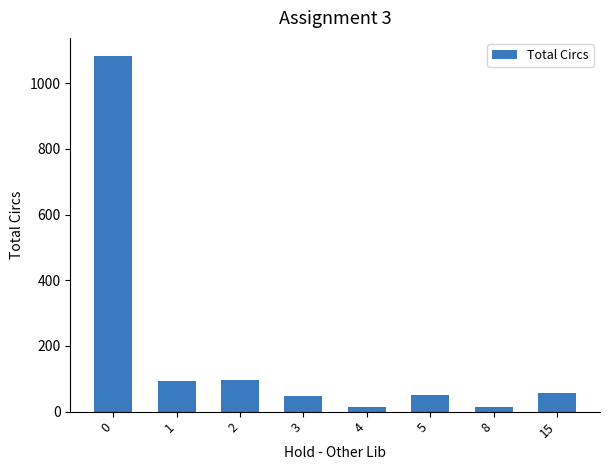

What is the difference between the maximum and minimum values?

1071